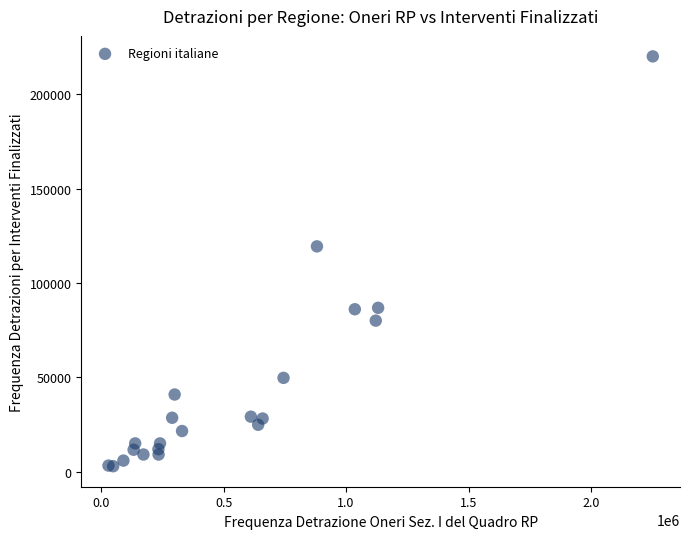

What Y value in the scatter plot is closest to 111442?

119352